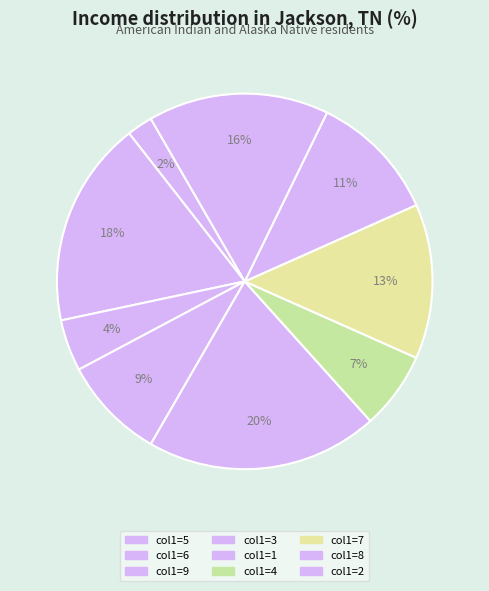

Rank the categories by value from highest to lowest.

col1=1, col1=6, col1=2, col1=7, col1=8, col1=3, col1=4, col1=9, col1=5